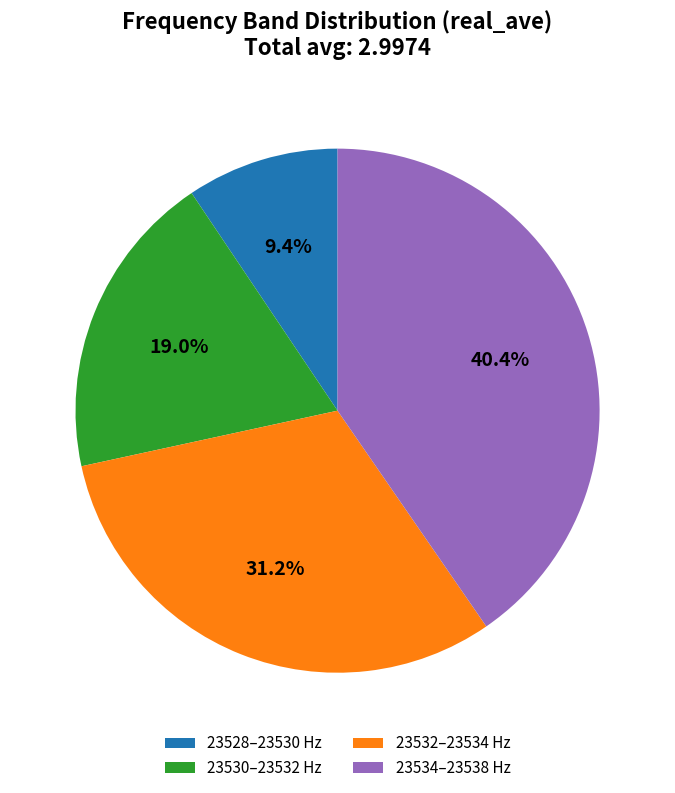

Is 23532–23534 Hz the majority of the pie?

No